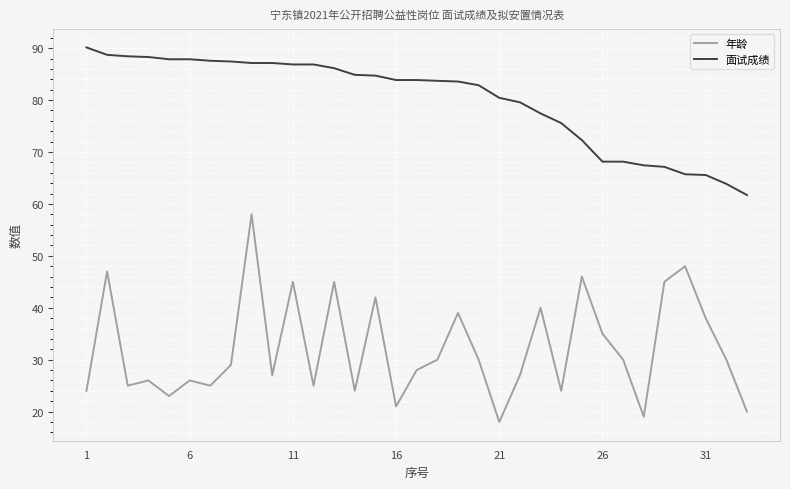

Which series has the widest spread of values?

年龄